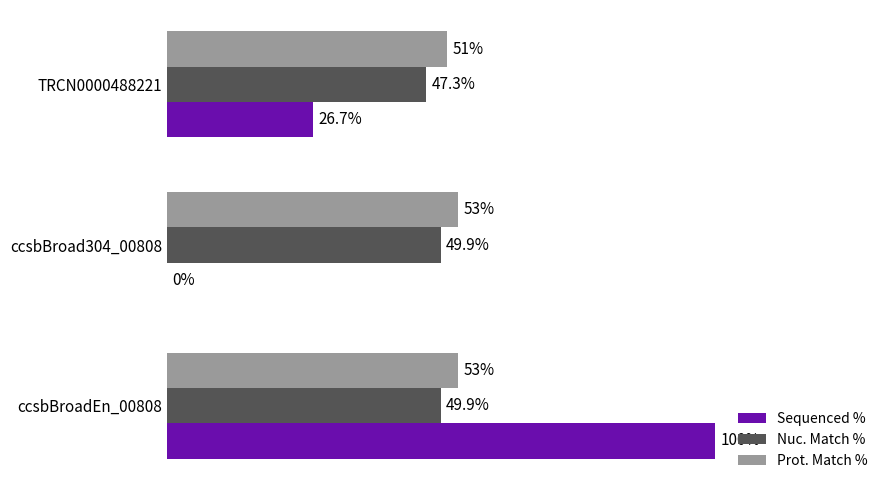

Which category has the highest value across all series?

ccsbBroadEn_00808